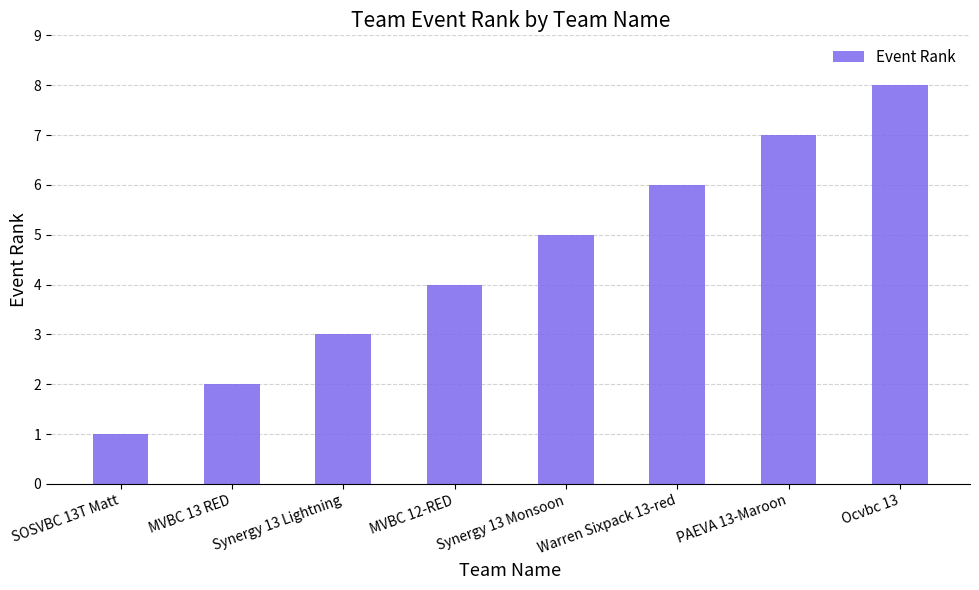

True or false: the data shows 2 at Synergy 13 Monsoon.

False